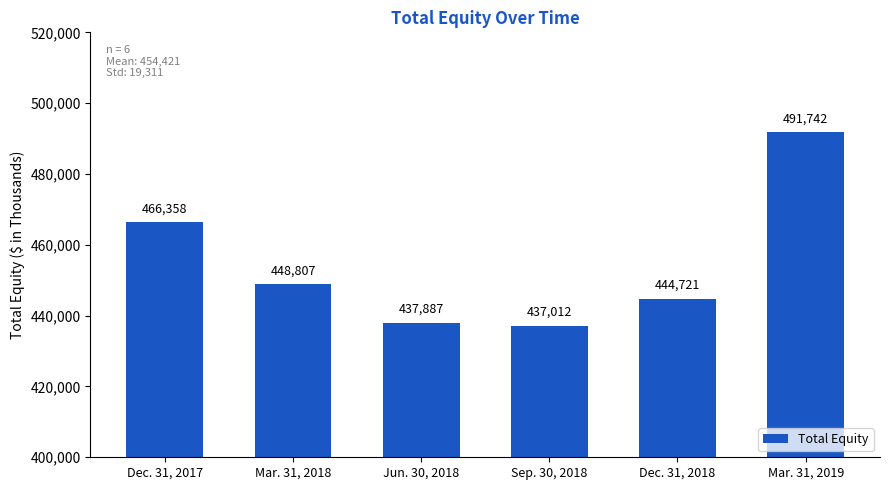

The chart shows a value of 174628 at Sep. 30, 2018. True or false?

False